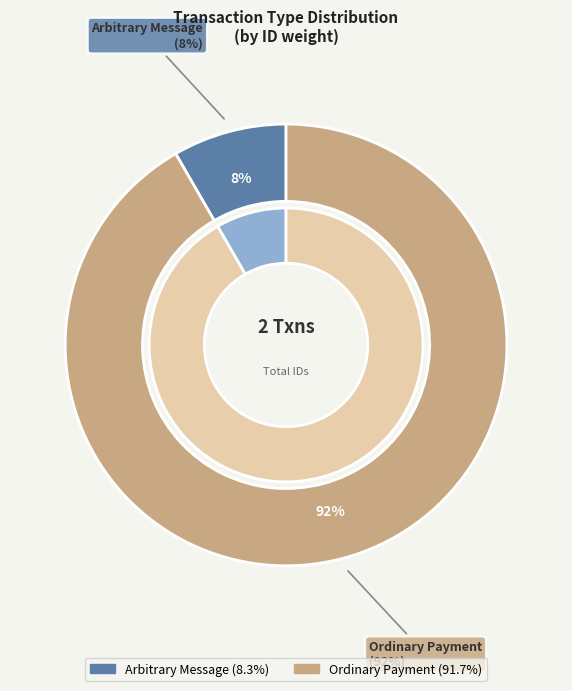

To the nearest percent, what portion does Arbitrary Message
(Height: 1132324) represent?

8%